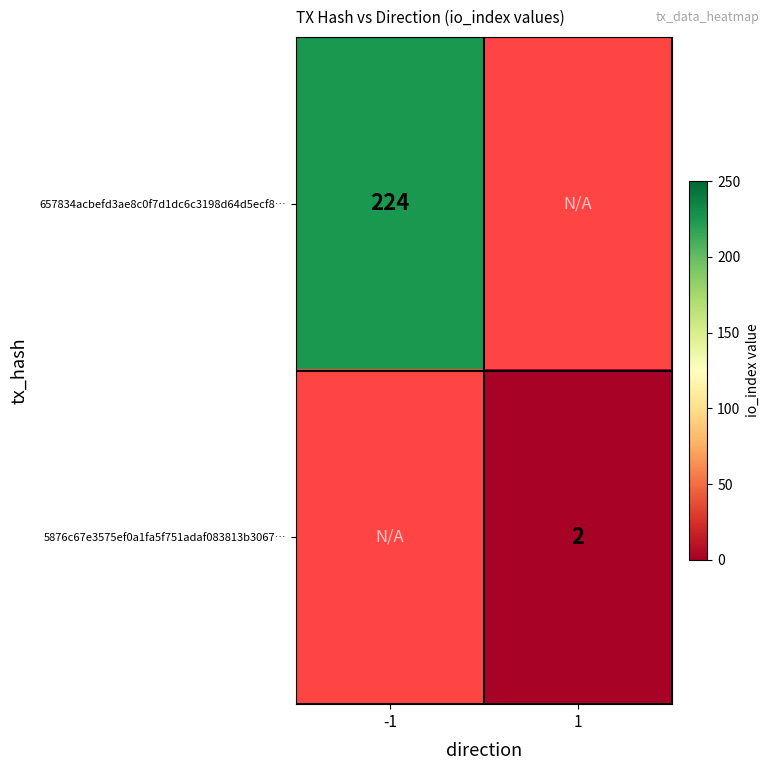

Which label corresponds to the smallest value in the chart?

1